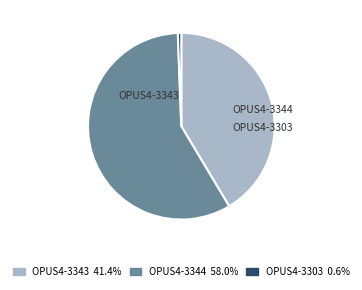

Does OPUS4-3303 represent more than half of the total?

No